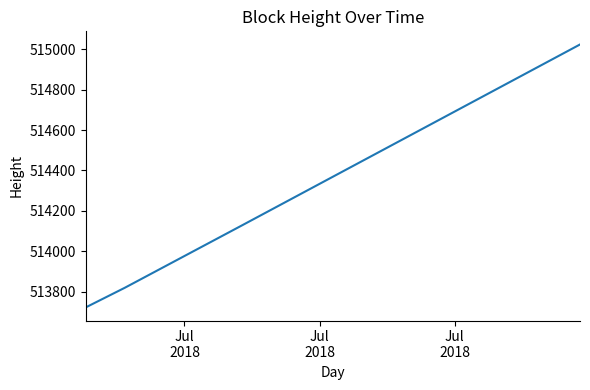

What is the difference between the second highest and second lowest values?

305